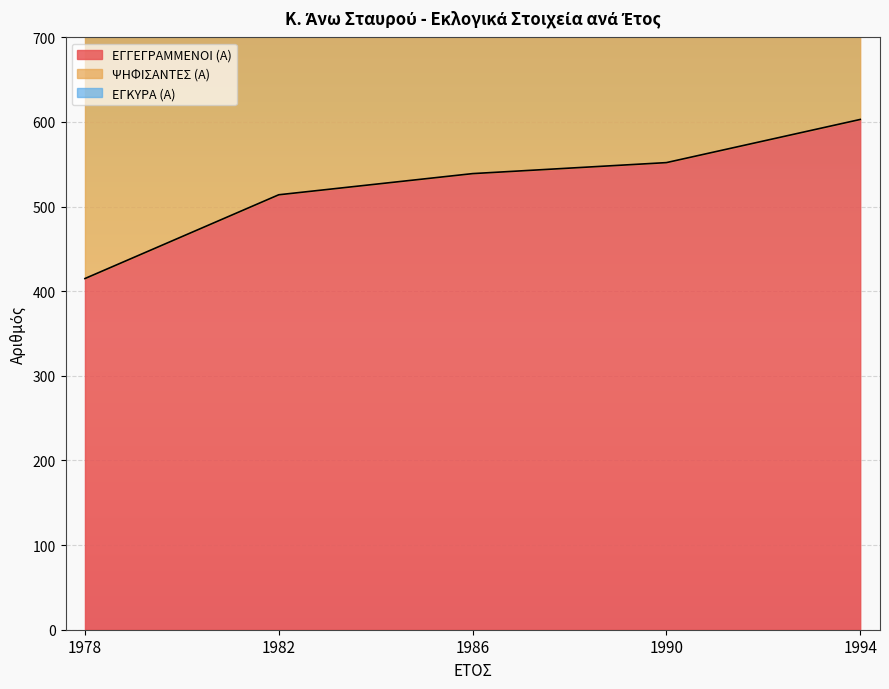

What is the smallest value displayed?

415